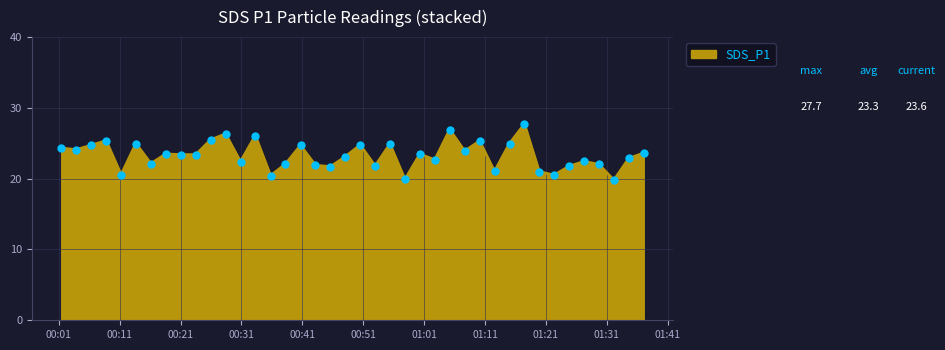

What is the minimum value shown in the chart?

19.8